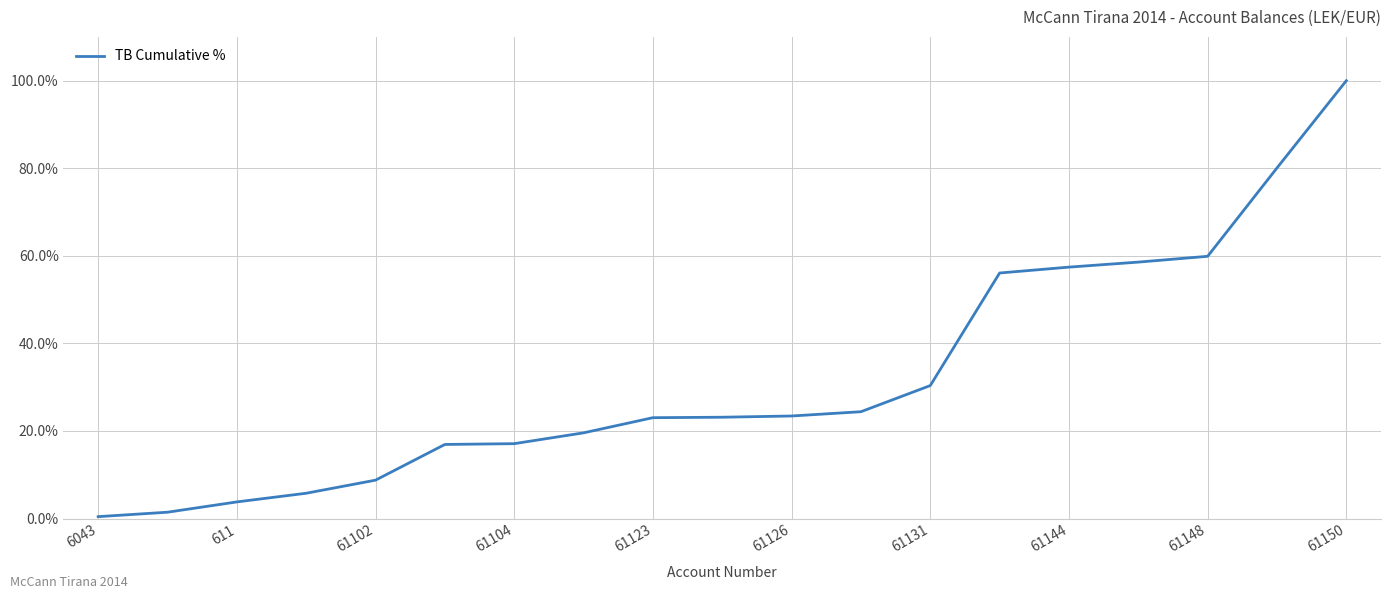

What is the difference between the maximum and minimum values?

99.6